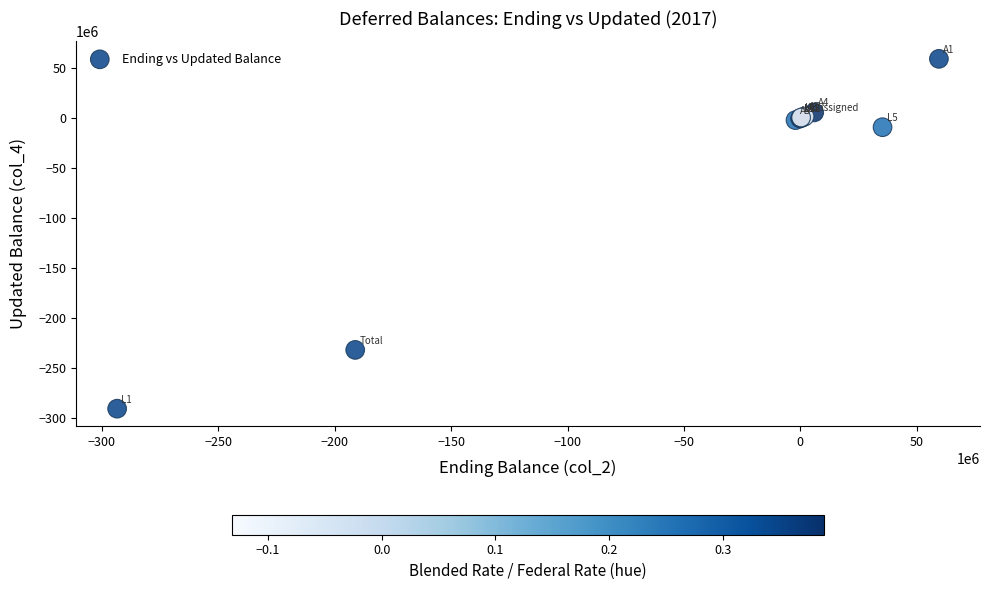

What Y value in the scatter plot is closest to -115530460?

-8861649